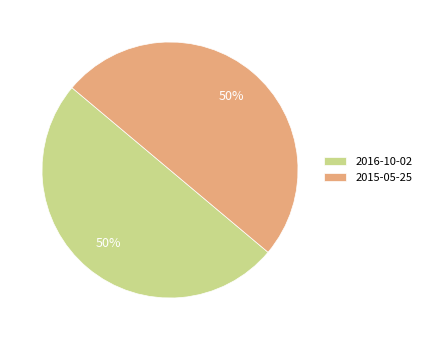

Approximately how many times larger is the value at 2015-05-25 compared to 2016-10-02?

1.0